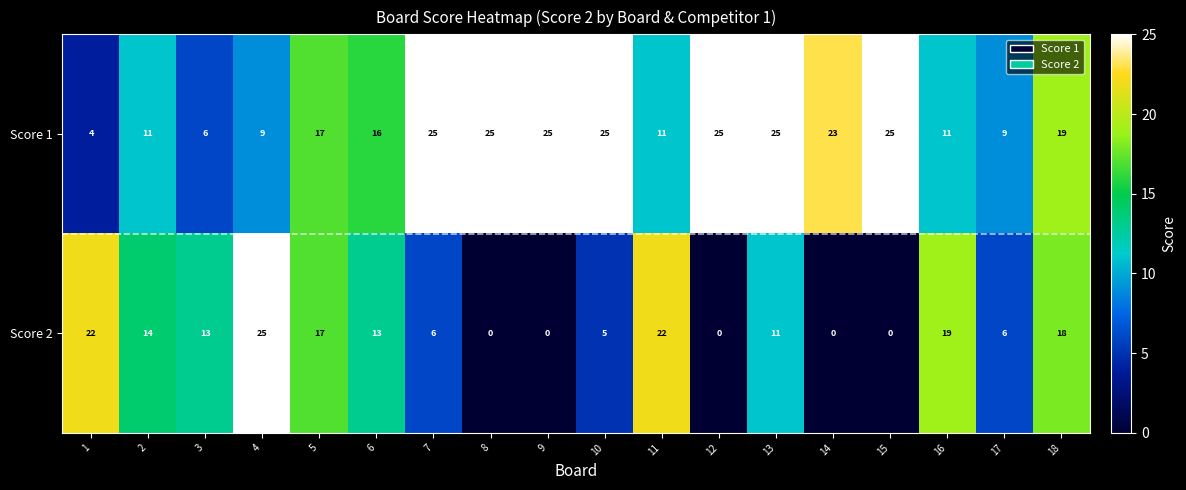

Which category has the highest value in the Score 2 series?

4